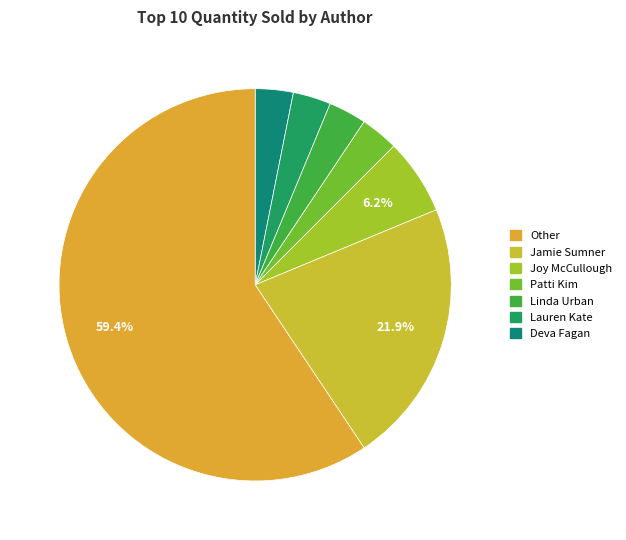

How many segments does this pie chart have?

7